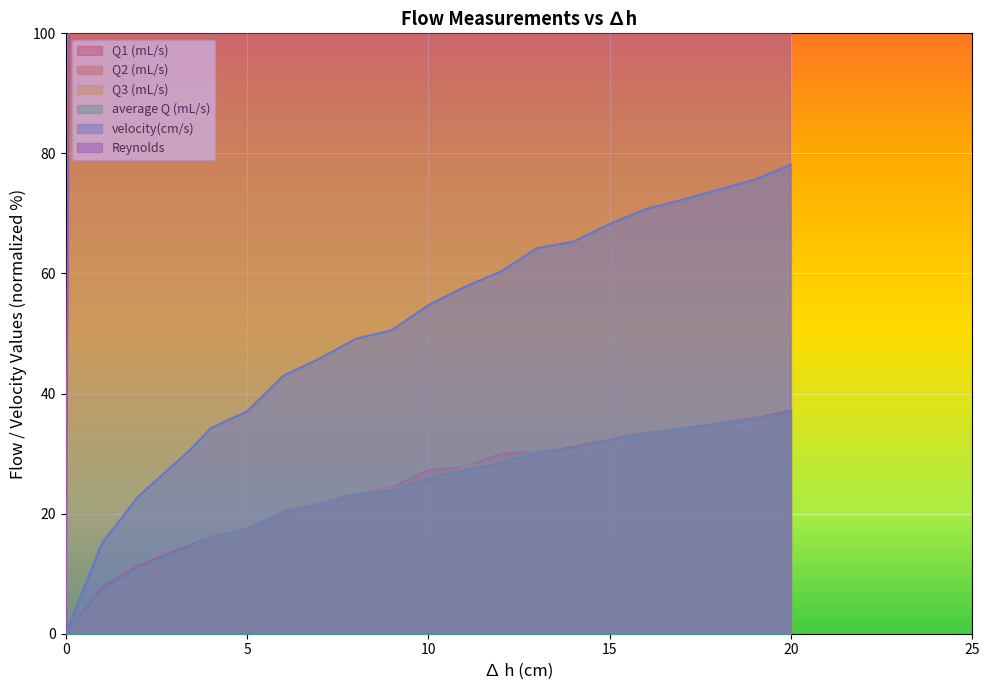

What are all the series names shown in the legend?

Q1 (mL/s), Q2 (mL/s), Q3 (mL/s), average Q (mL/s), velocity(cm/s), Reynolds